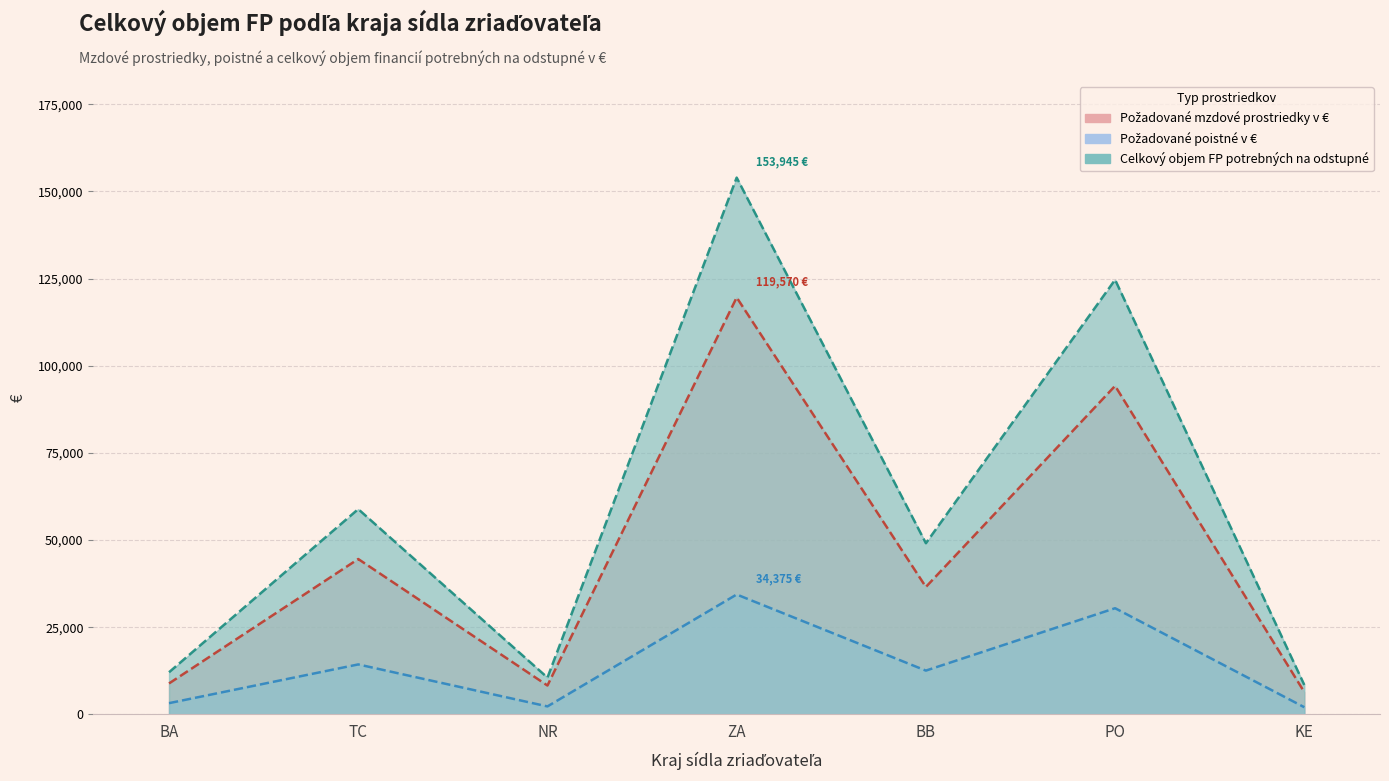

What is the spread (max minus min) of values at KE?

6387